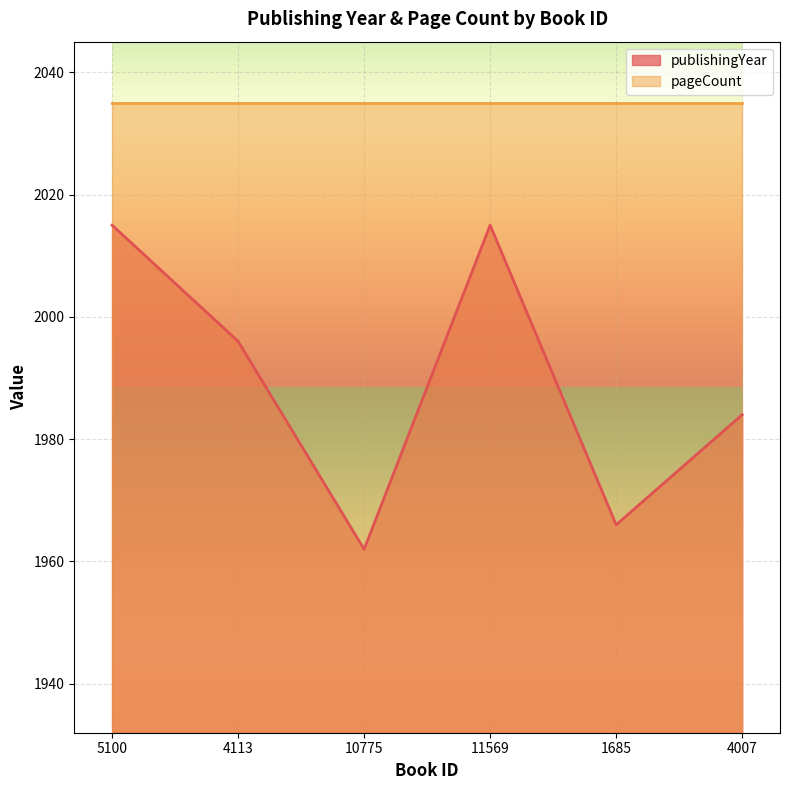

Between 4007 and 5100, which is larger?

5100